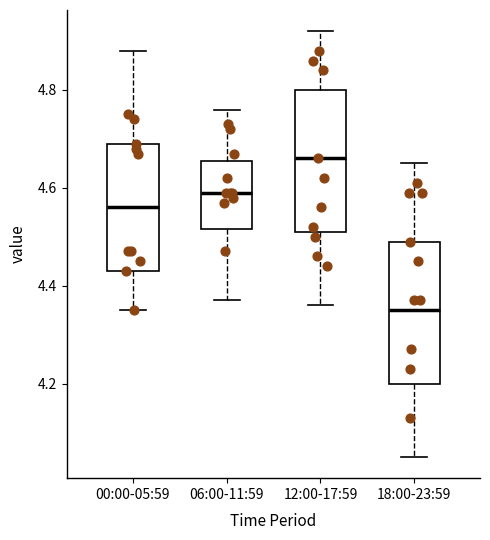

Reading left to right, transcribe this box plot: for each box, give where its median line is, the range the box spans, and where its two whiskers end, as read against the y-axis. The values are not printed on the chart, so give them approximately, as read against the axis.

00:00-05:59: median 4.56, box 4.44 to 4.70, whiskers 4.36 to 4.88
06:00-11:59: median 4.60, box 4.52 to 4.66, whiskers 4.38 to 4.76
12:00-17:59: median 4.66, box 4.52 to 4.80, whiskers 4.36 to 4.92
18:00-23:59: median 4.36, box 4.20 to 4.50, whiskers 4.06 to 4.66